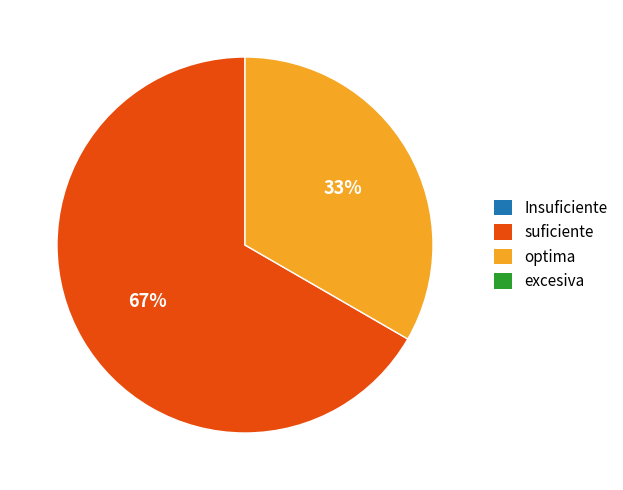

To the nearest percent, what is the average slice percentage?

50%